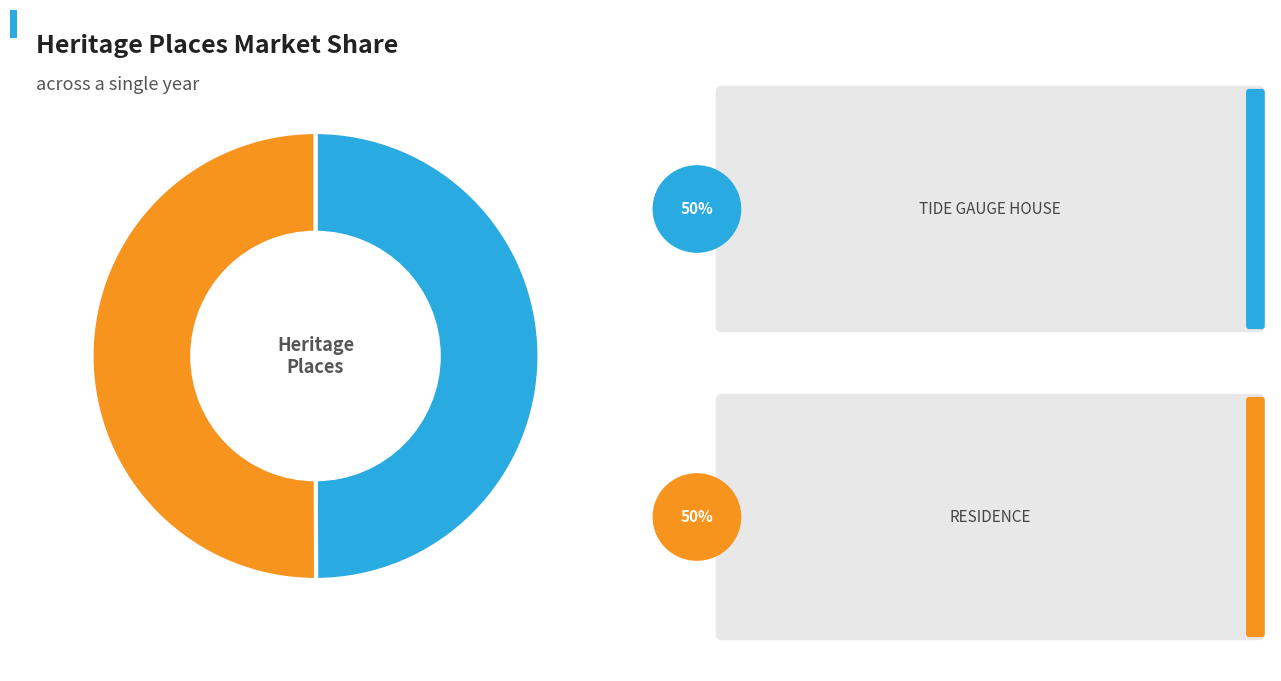

Rank the categories by value from lowest to highest.

TIDE GAUGE HOUSE, RESIDENCE